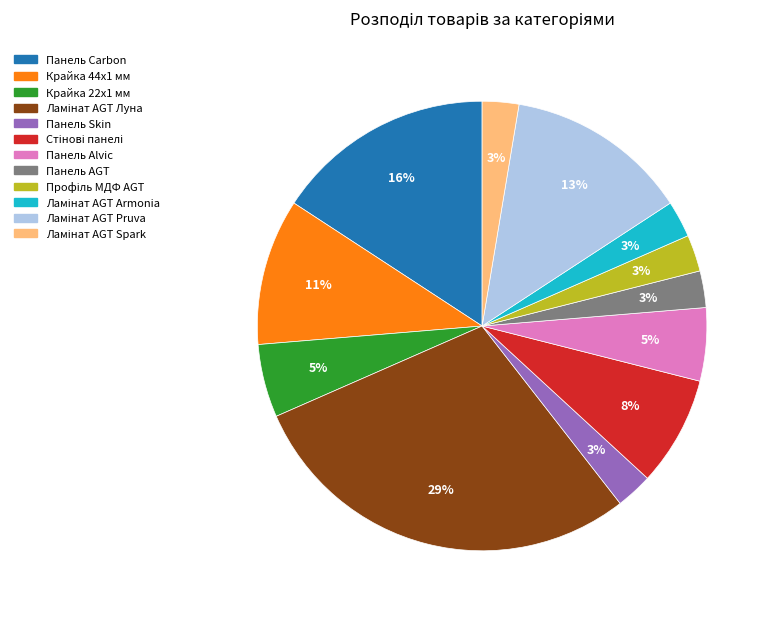

True or false: Панель Carbon accounts for 16% of the total.

True